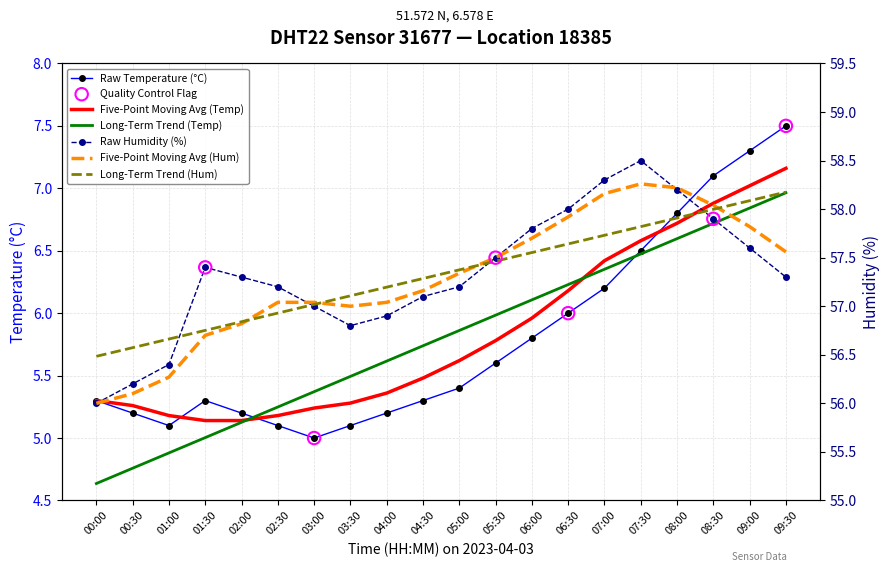

What is the total value across all series at 01:30?

62.7